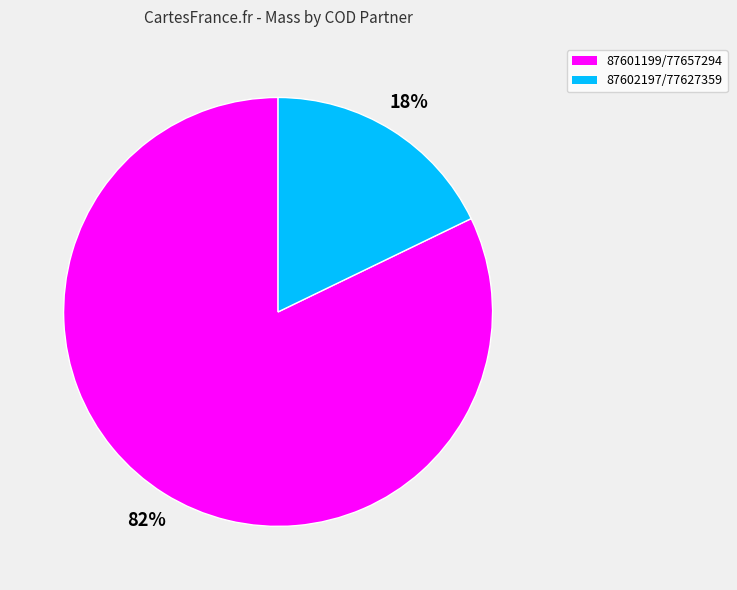

To the nearest percent, what is the difference between the 87601199/77657294 and 87602197/77627359 slice percentages?

64%